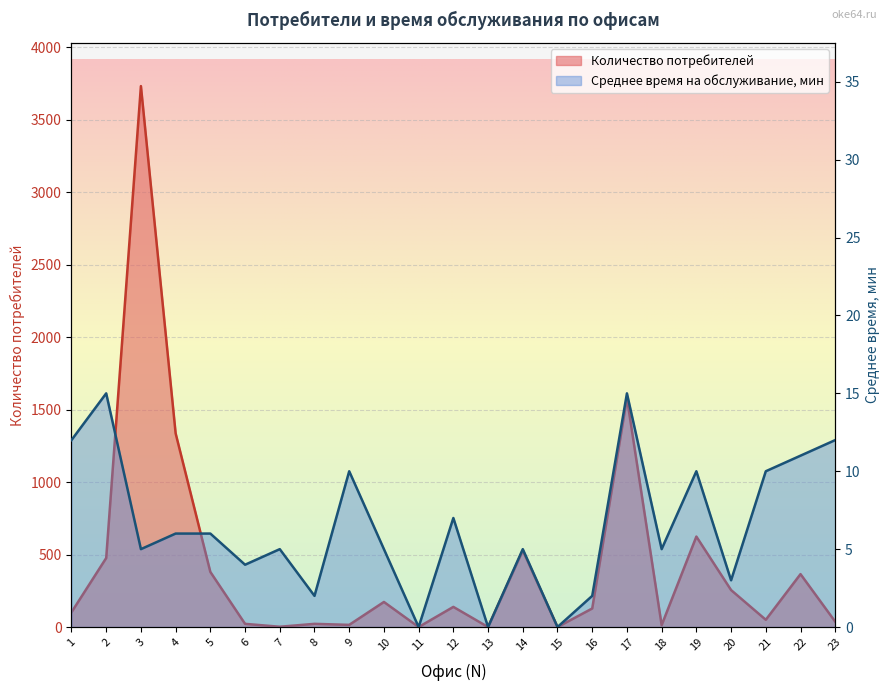

Reading left to right, transcribe all the data shown in this chart.

Количество потребителей: 102	476	3731	1336	380	22	2	22	15	173	0	139	0	528	0	128	1579	13	624	255	50	365	37
Среднее время на обслуживание, мин: 12	15	5	6	6	4	5	2	10	5	0	7	0	5	0	2	15	5	10	3	10	11	12